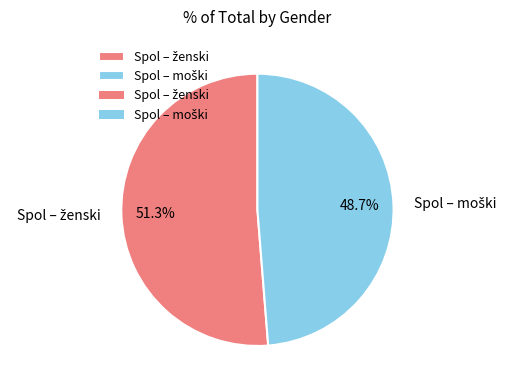

Does any single category account for the majority?

Yes